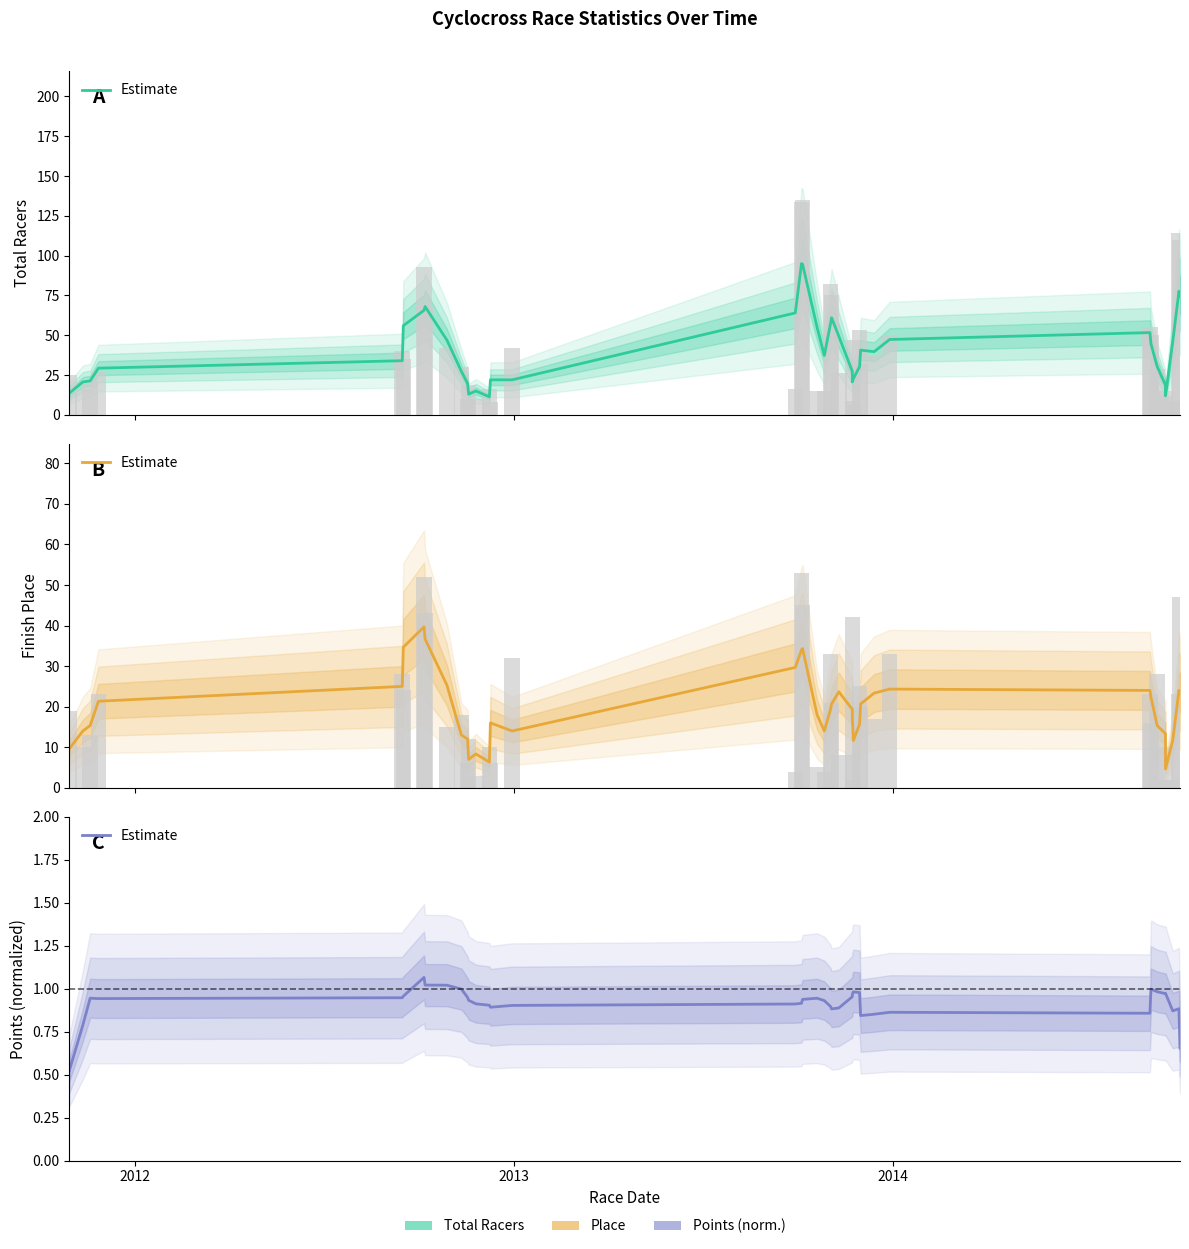

What is the difference between the maximum and minimum values in the Total Racers (estimate) series?

83.7